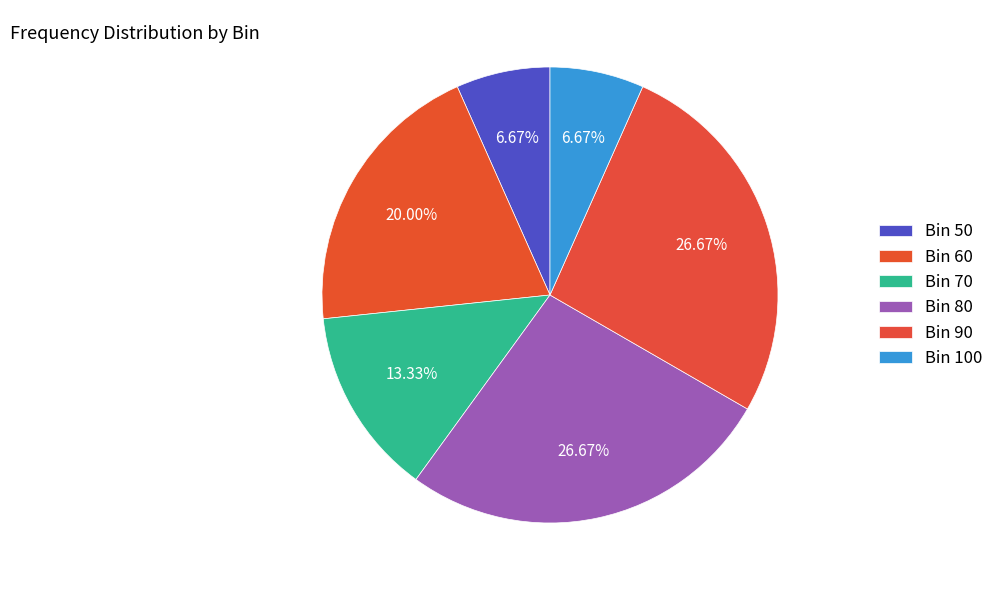

How many segments does this pie chart have?

6